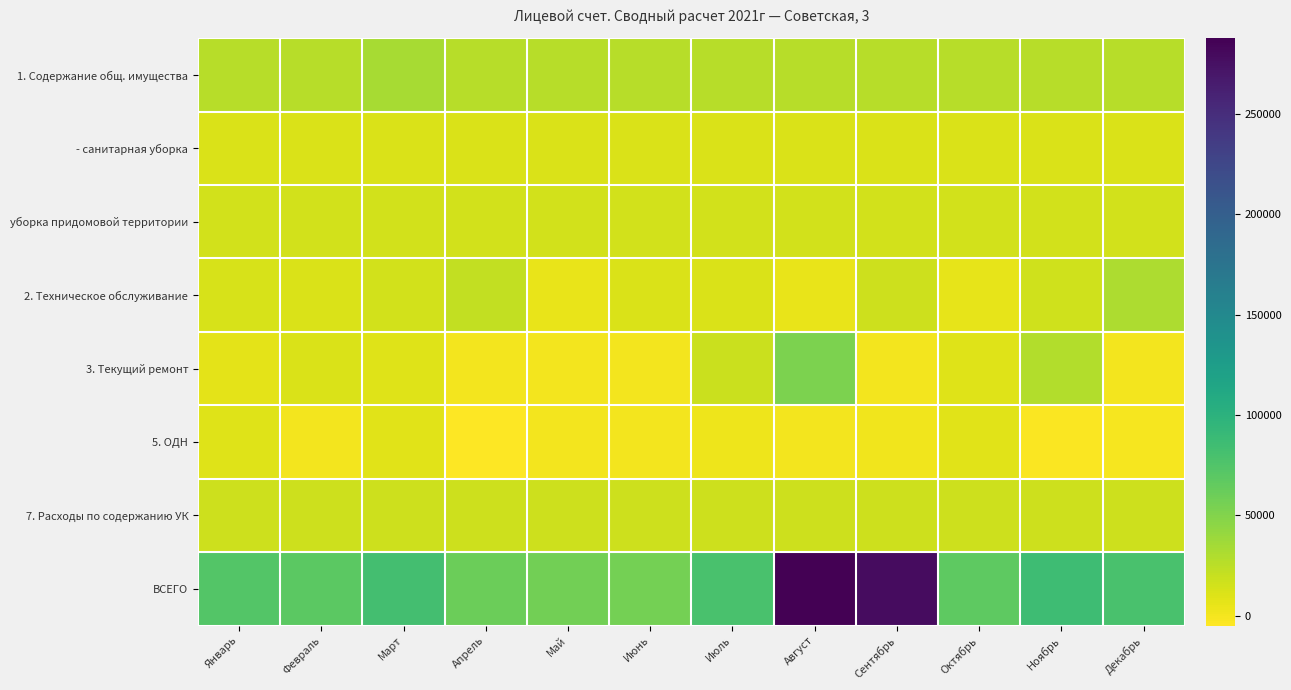

What is the smallest value displayed?

-5030.7